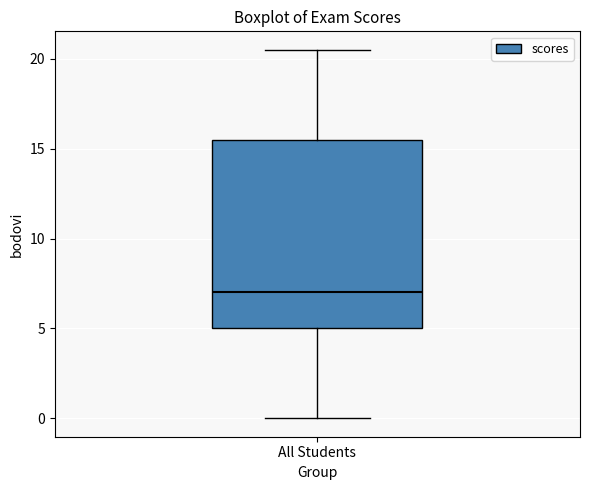

Where is the upper edge of the box for All Students on the y-axis? The values are not printed on the chart, so give them approximately, as read against the axis.

15.5